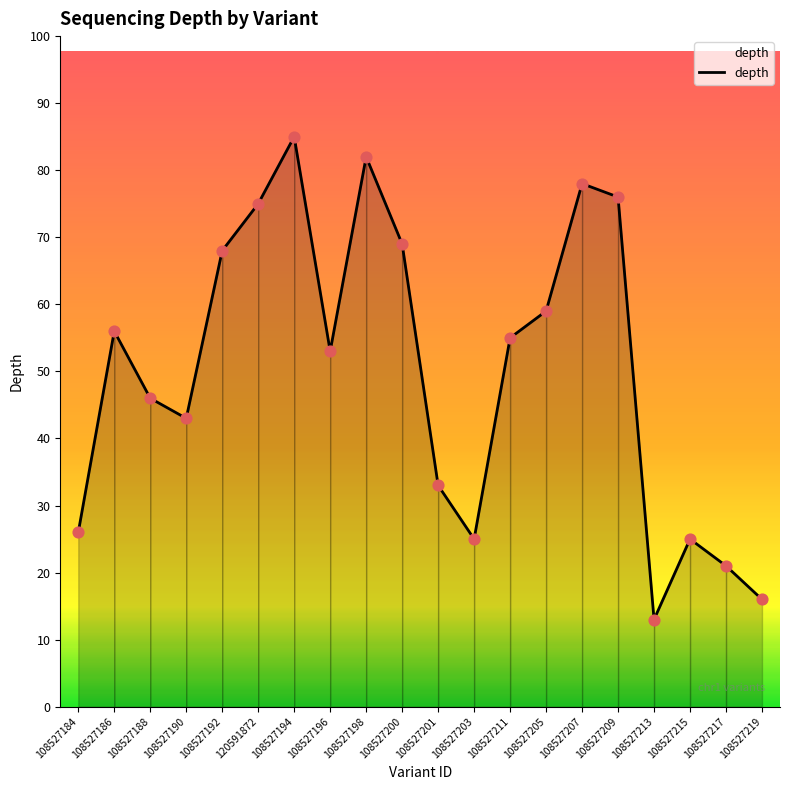

What is the change in value from 108527190 to 108527205?

+16